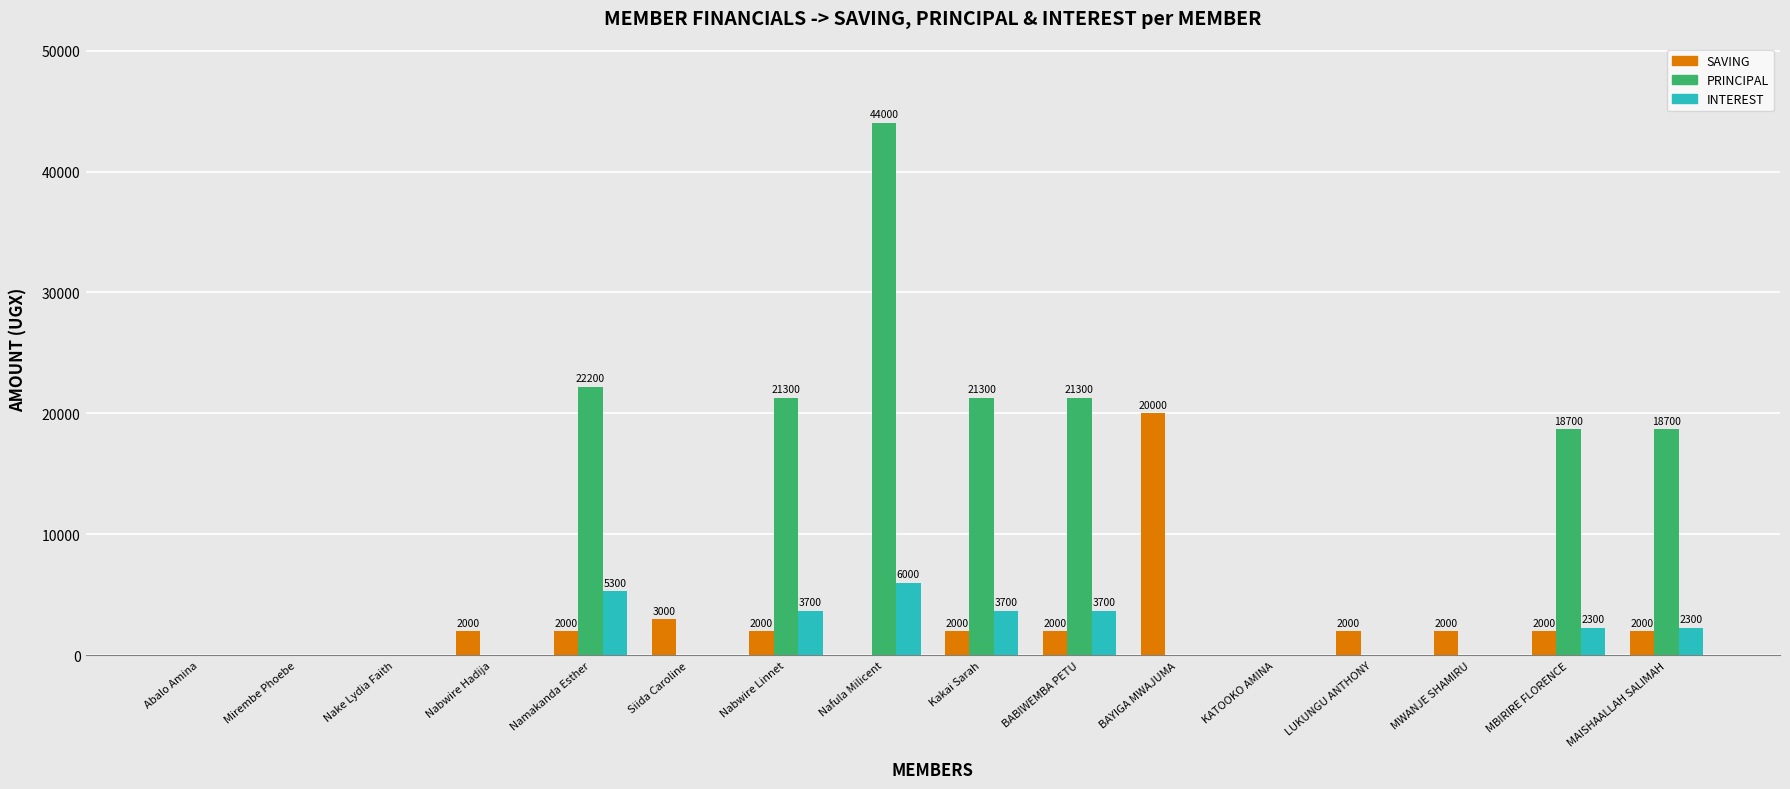

What is the approximate value of SAVING at Kakai Sarah, to the nearest 50?

2000